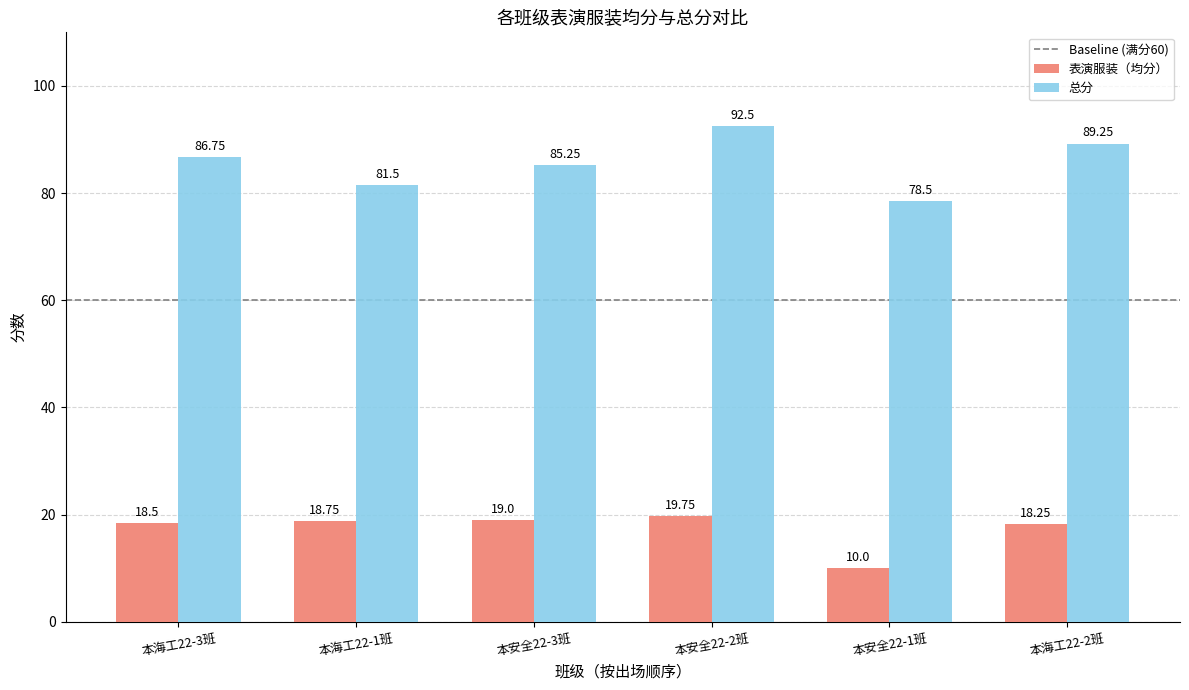

How many data points in 总分 are less than 86?

3